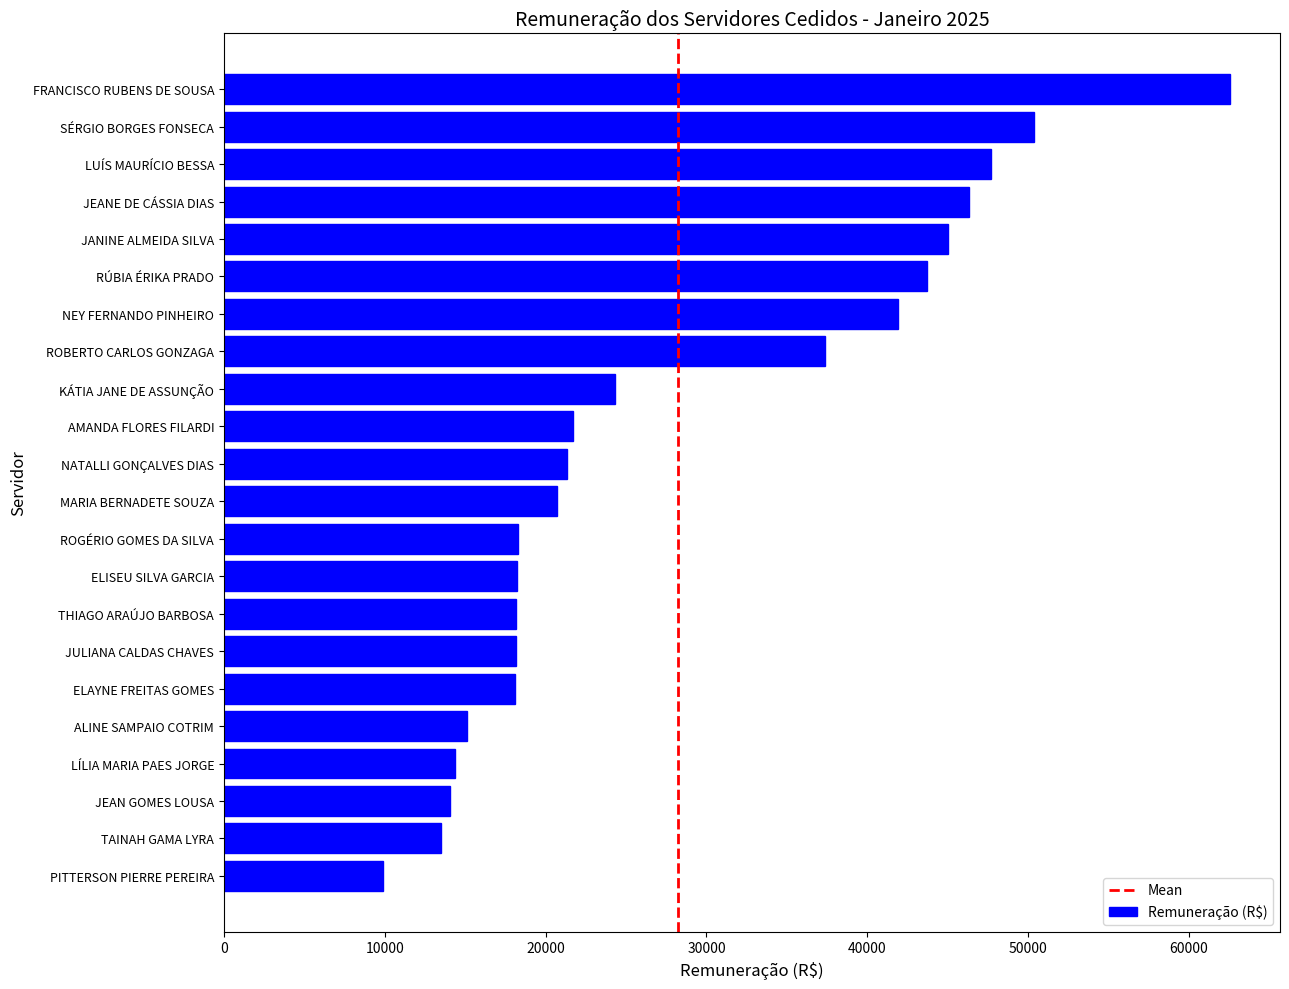

Is it true that the value at AMANDA FLORES FILARDI is 21712.2?

True